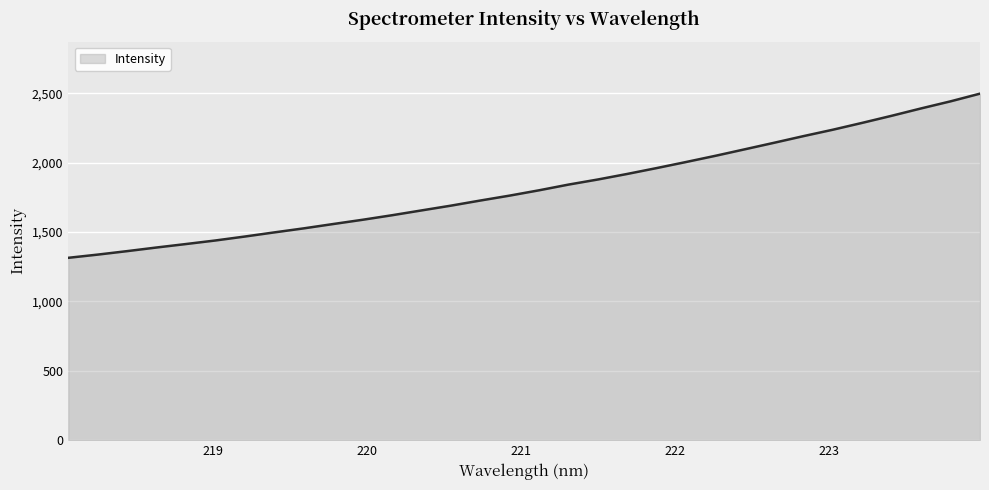

What is the difference between the maximum and minimum values?

1183.2